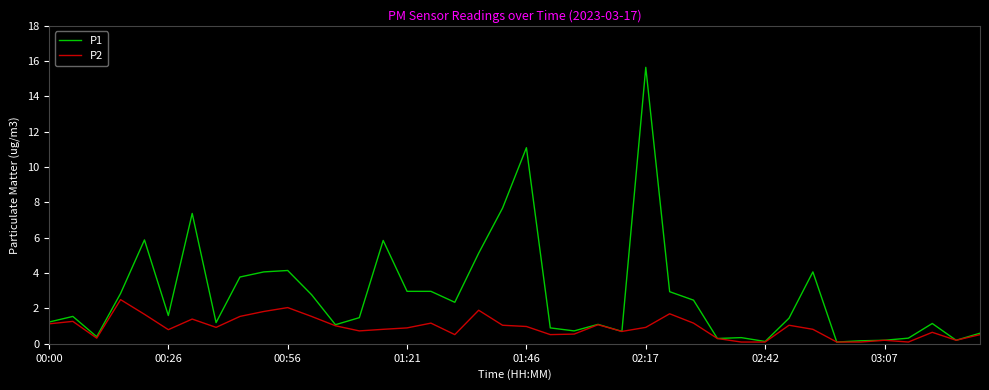

Which series has the largest total across all categories?

P1